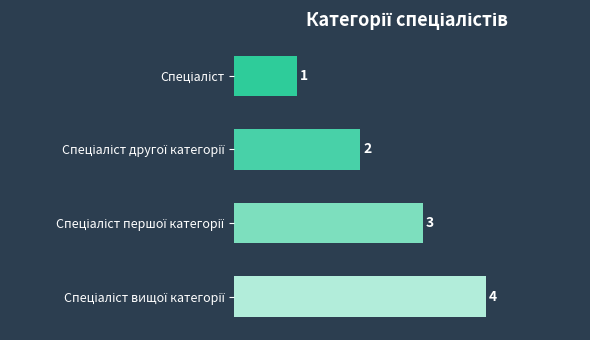

What is the difference between the maximum and minimum values?

3